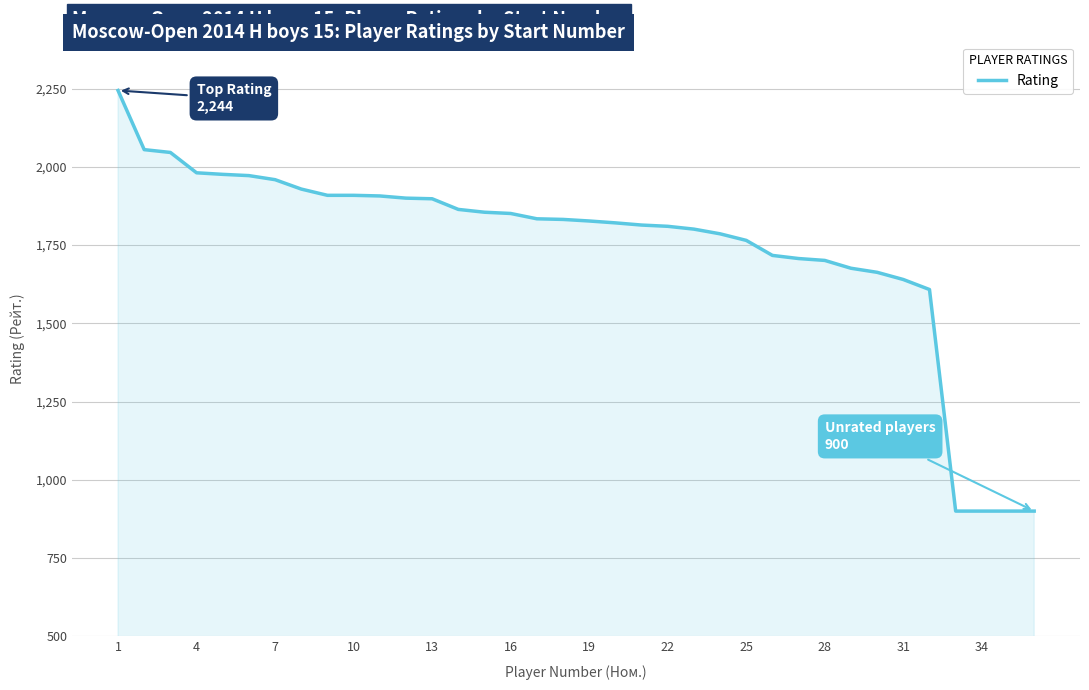

How many lines are shown in the chart?

1